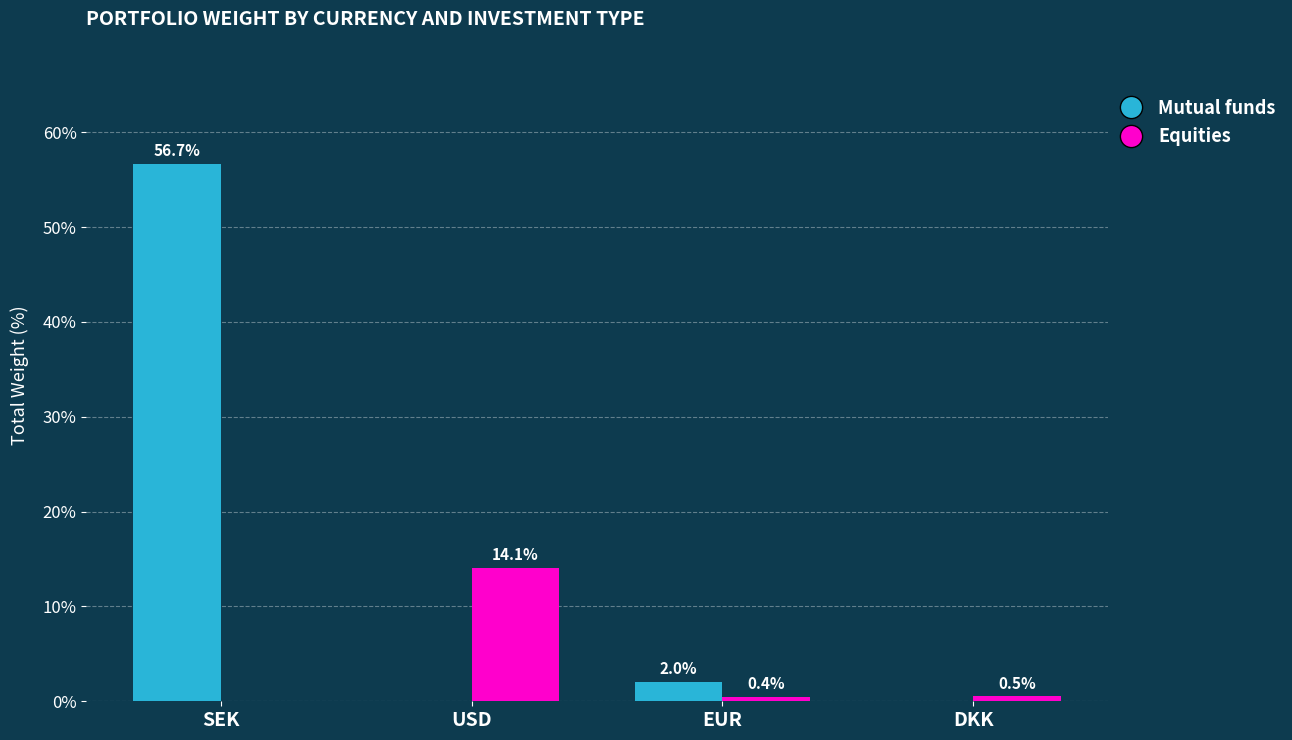

At which category is the sum across all series the highest?

SEK